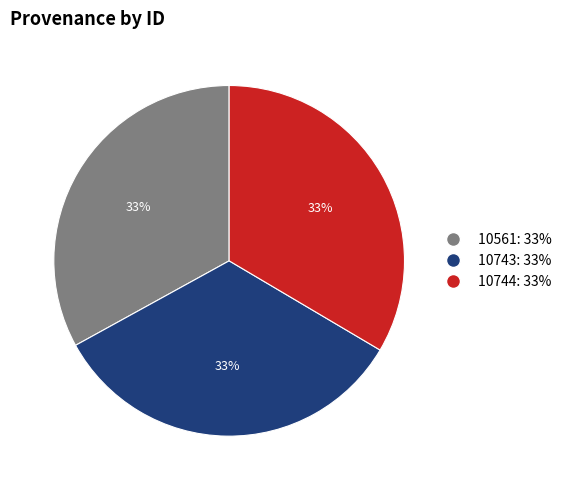

Is the sum of 10561 and 10743 greater than half?

Yes